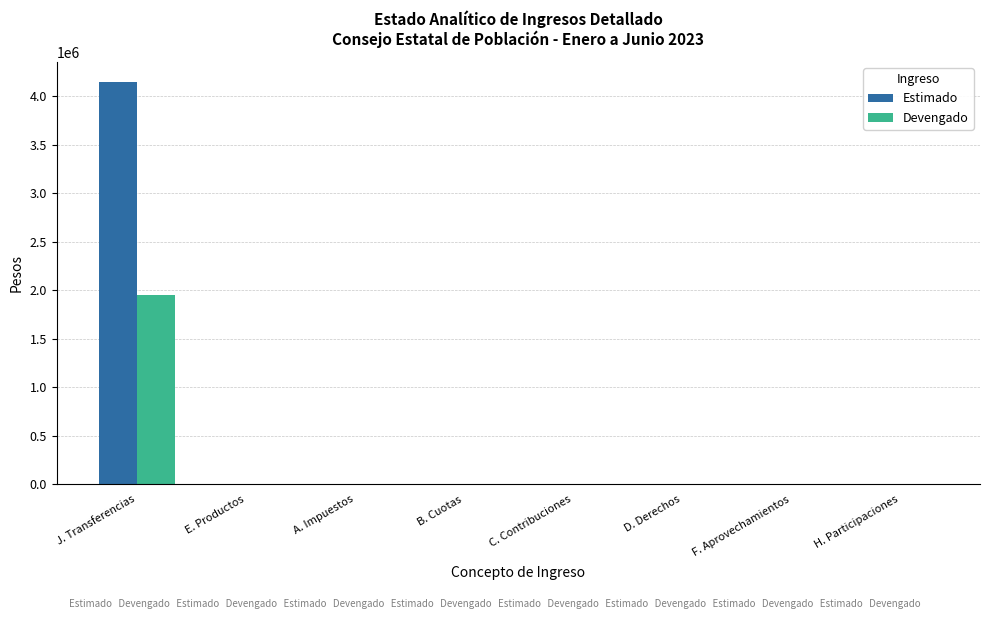

Which category has the highest value in the Estimado series?

J. Transferencias